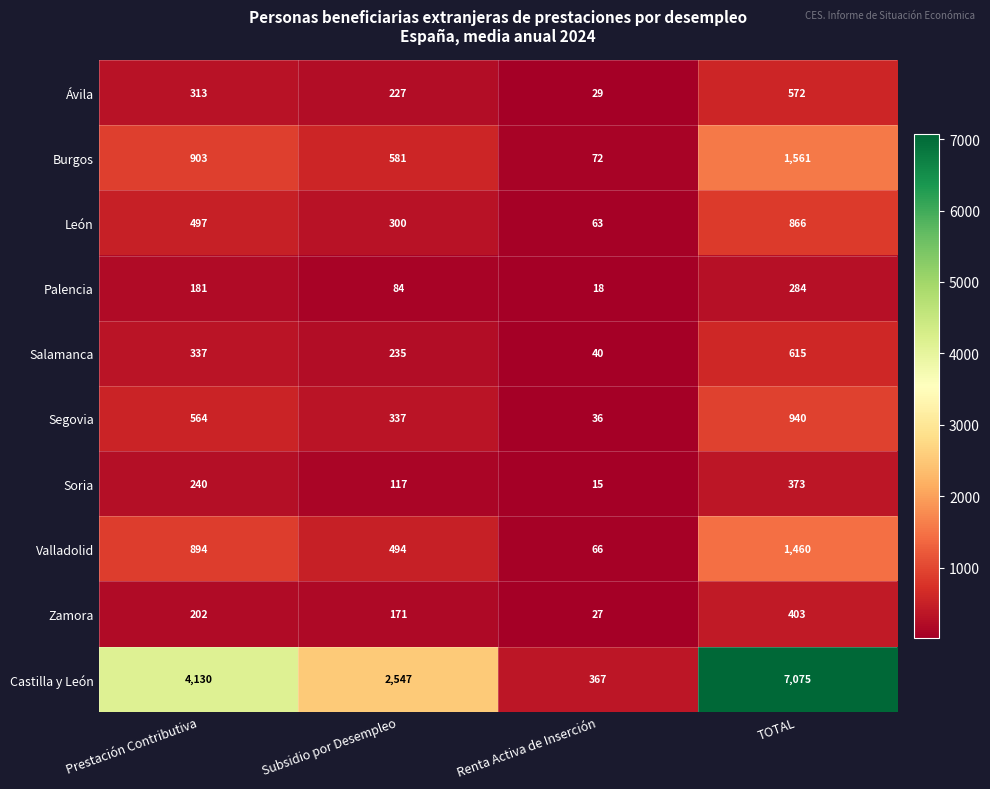

Count the number of categories in the chart.

4